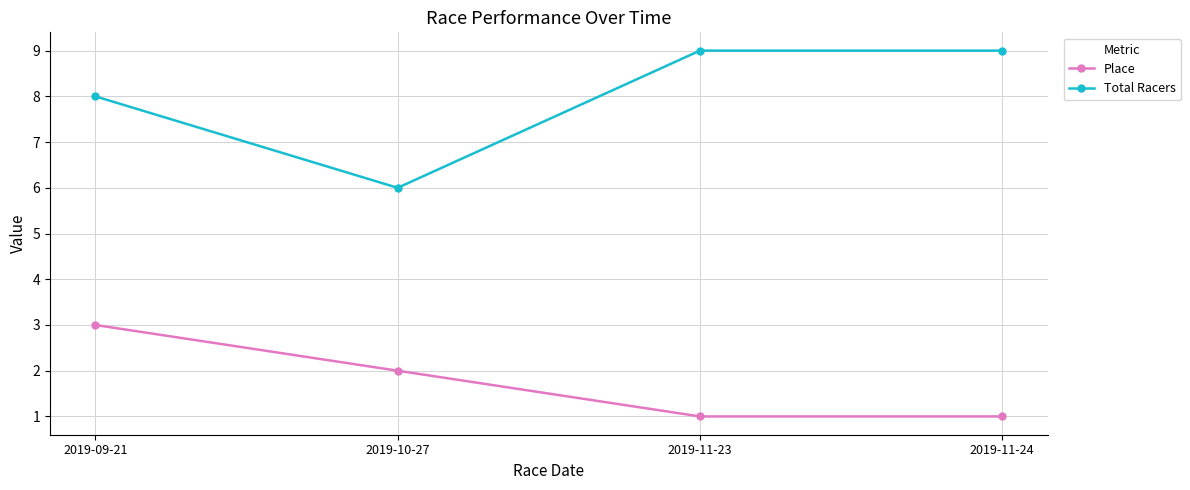

True or false: Total Racers and Place cross at least once.

False